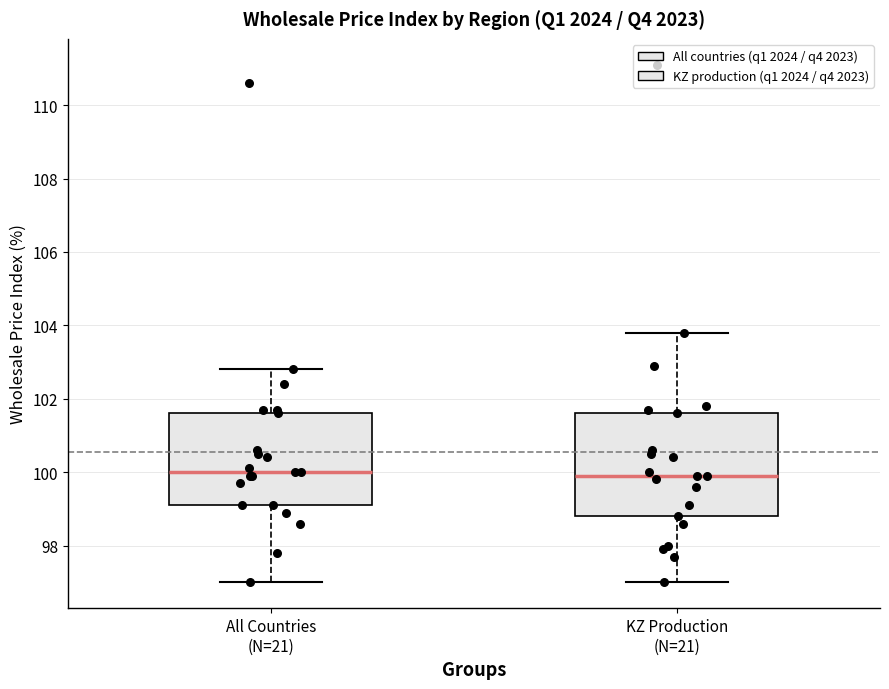

Reading left to right, transcribe this box plot: for each box, give where its median line is, the range the box spans, and where its two whiskers end, as read against the y-axis. The values are not printed on the chart, so give them approximately, as read against the axis.

All Countries (N=21): median 100.0, box 99.2 to 101.6, whiskers 97.0 to 102.8
KZ Production (N=21): median 100.0, box 98.8 to 101.6, whiskers 97.0 to 103.8